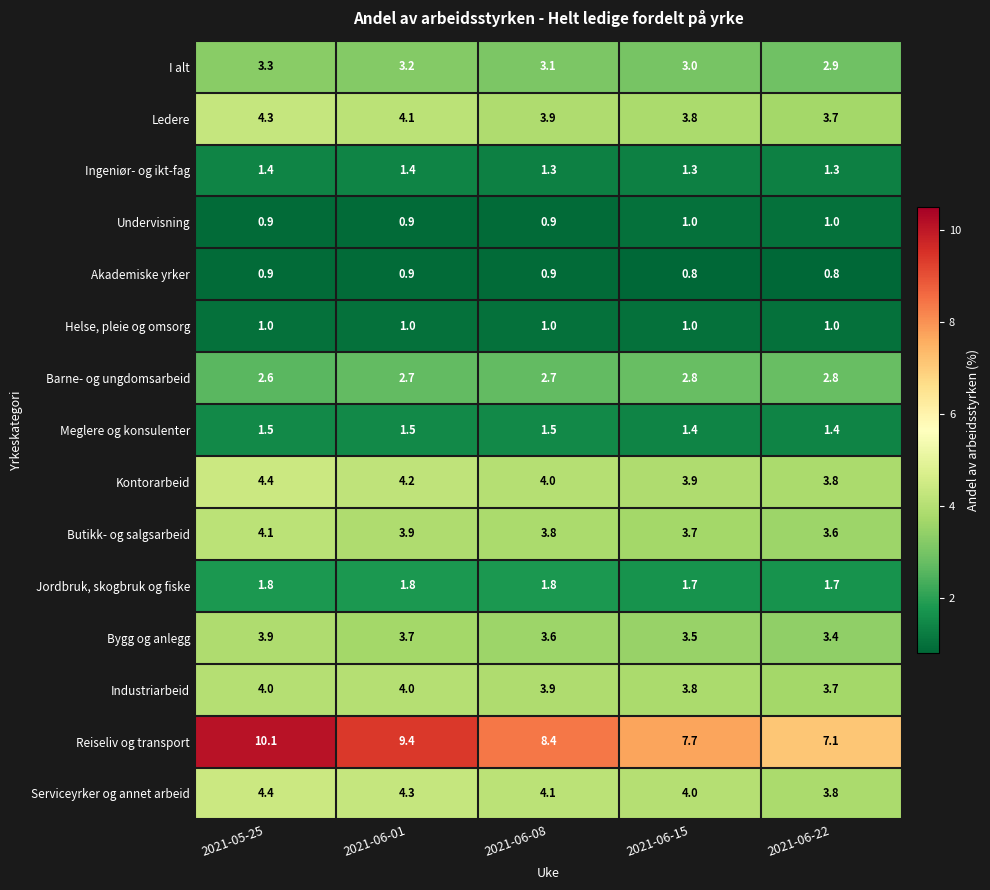

Which series has the widest spread of values?

Reiseliv og transport